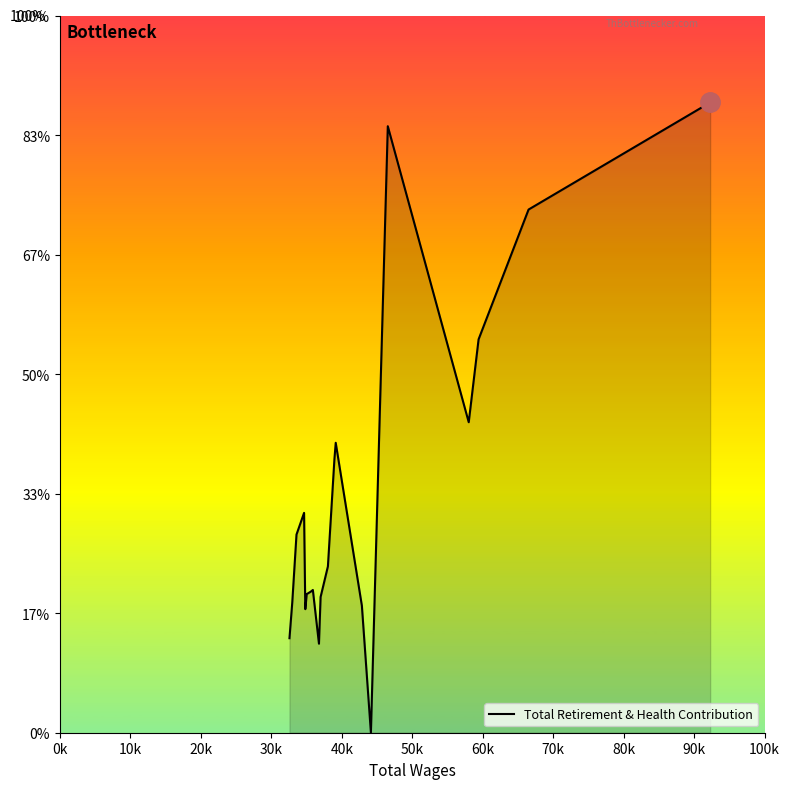

Does the chart display data point markers on the line(s)?

No